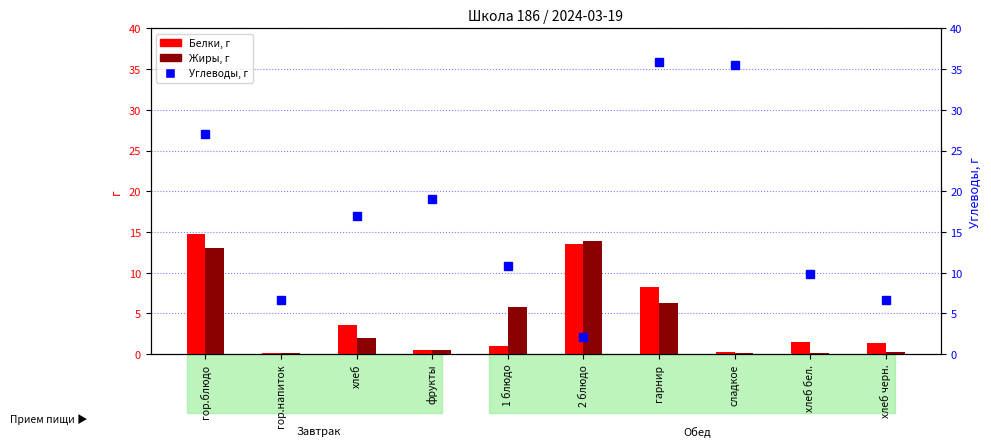

What is the label of the 2nd bar from the left?

гор.напиток